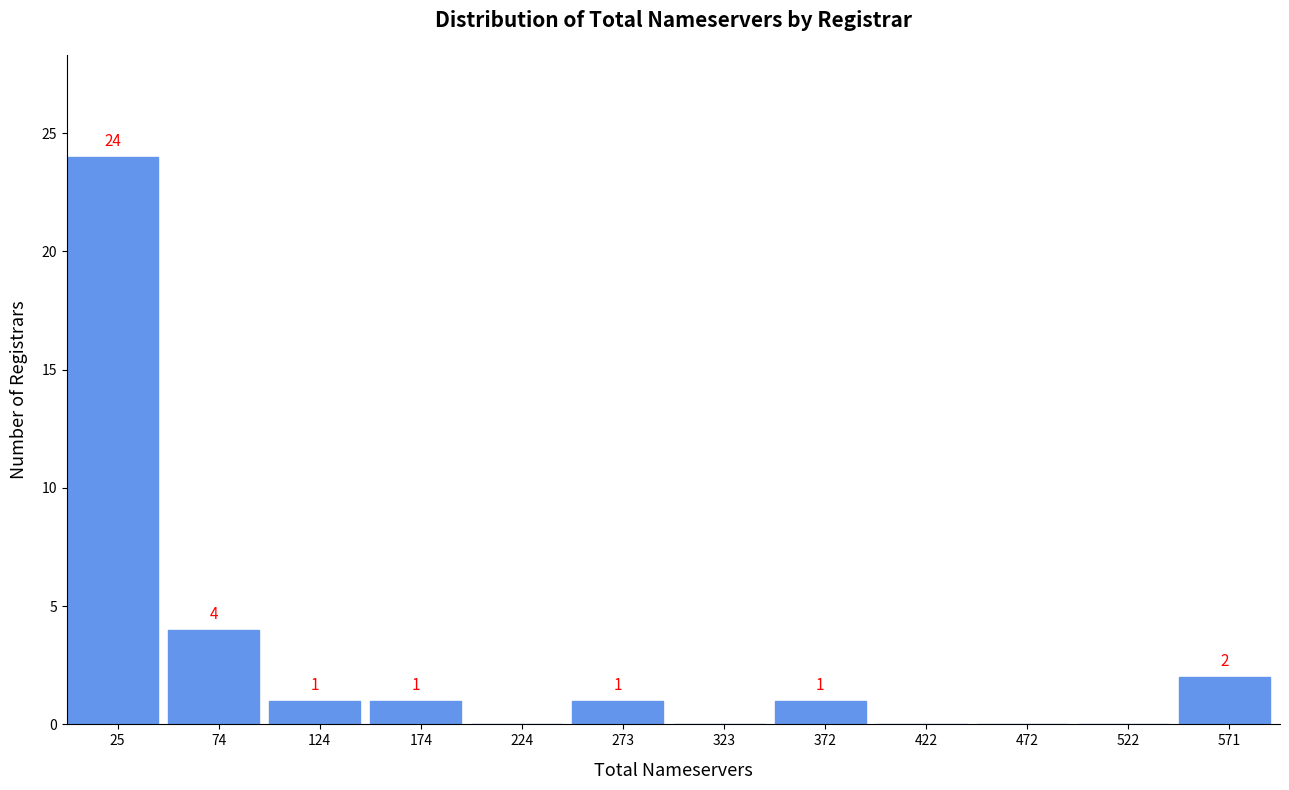

Which range on the x-axis has the tallest bar?

0 to 50